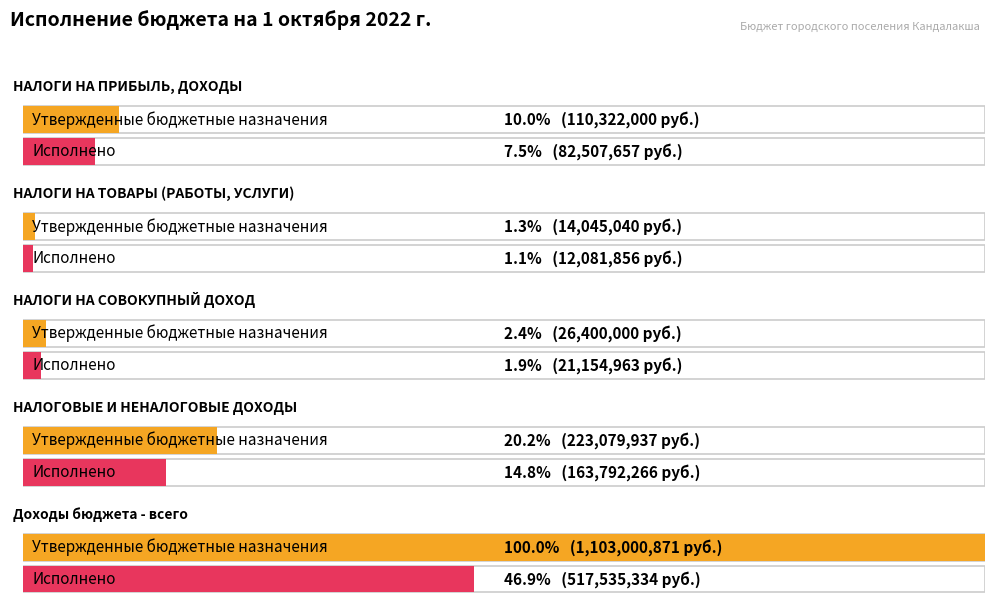

At how many categories does at least one series exceed 1068130753?

1